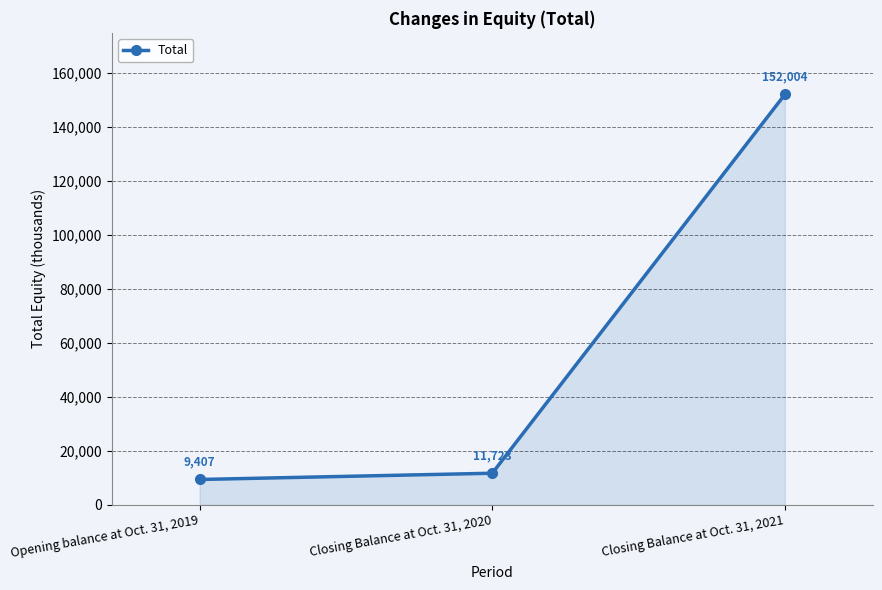

How many lines are shown in the chart?

1